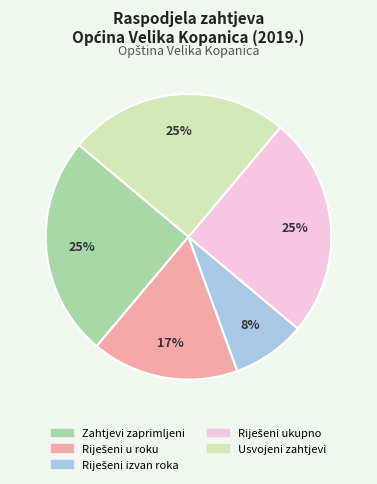

Is there a majority slice in this chart?

No